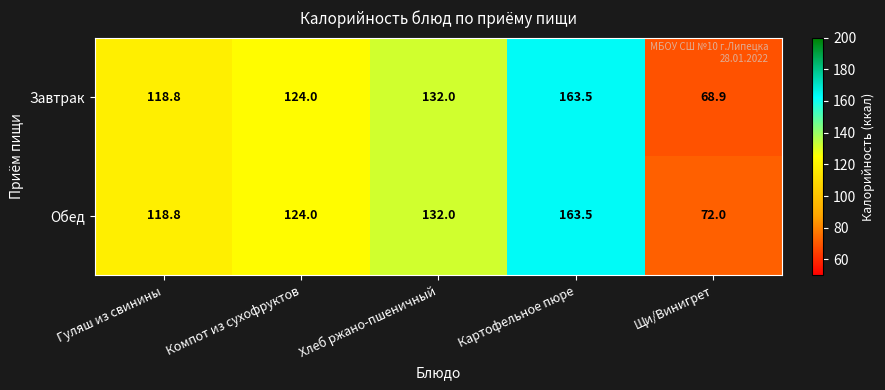

What is the difference between the maximum and minimum values in the Завтрак series?

94.6